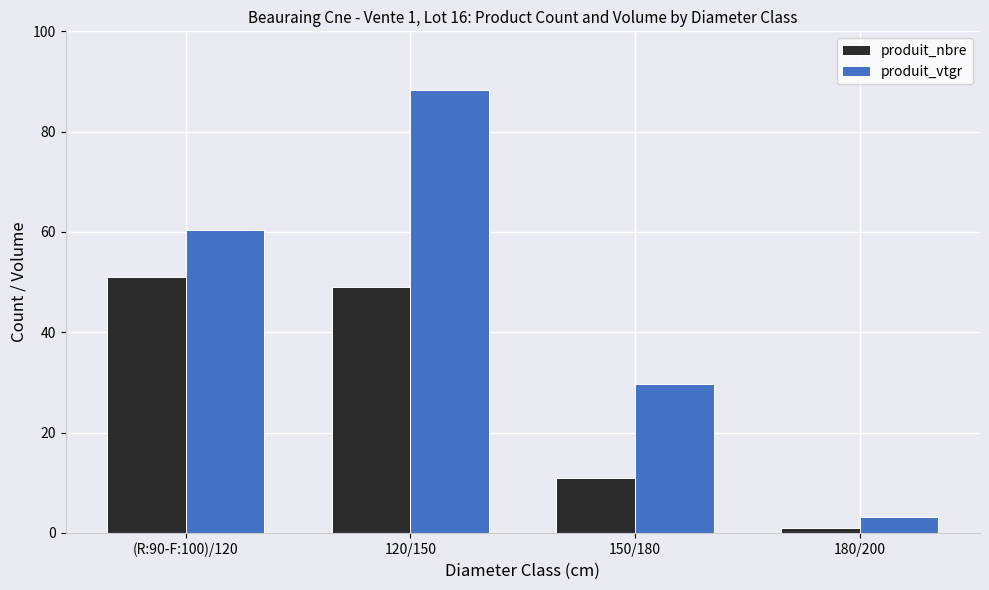

Reading left to right, extract all data points from this chart.

produit_nbre: (R:90-F:100)/120=51.0	120/150=49.0	150/180=11.0	180/200=1.0
produit_vtgr: (R:90-F:100)/120=60.3	120/150=88.3	150/180=29.7	180/200=3.3